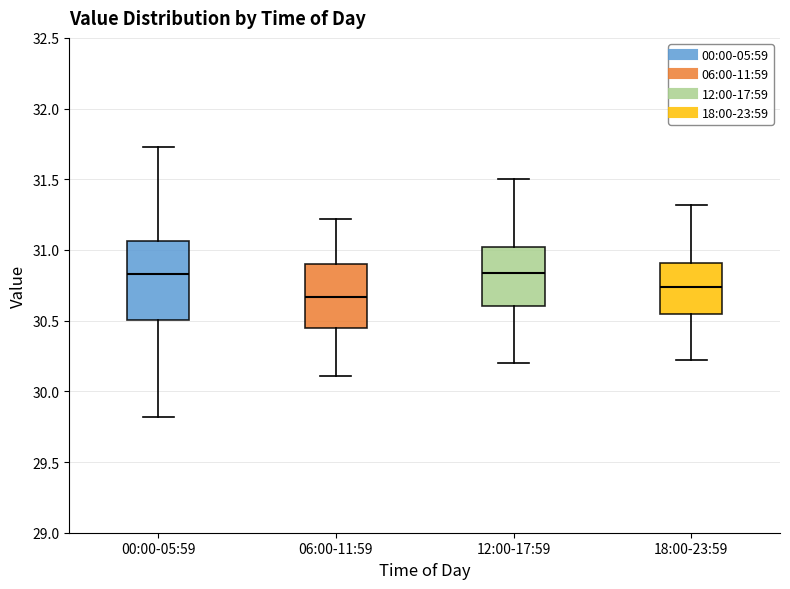

Reading left to right, transcribe this box plot: for each box, give where its median line is, the range the box spans, and where its two whiskers end, as read against the y-axis. The values are not printed on the chart, so give them approximately, as read against the axis.

00:00-05:59: median 30.85, box 30.50 to 31.05, whiskers 29.80 to 31.75
06:00-11:59: median 30.65, box 30.45 to 30.90, whiskers 30.10 to 31.20
12:00-17:59: median 30.85, box 30.60 to 31.00, whiskers 30.20 to 31.50
18:00-23:59: median 30.75, box 30.55 to 30.90, whiskers 30.20 to 31.30